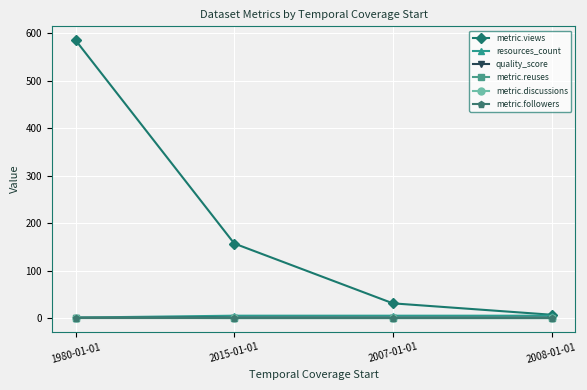

True or false: resources_count and metric.discussions cross at least once.

False